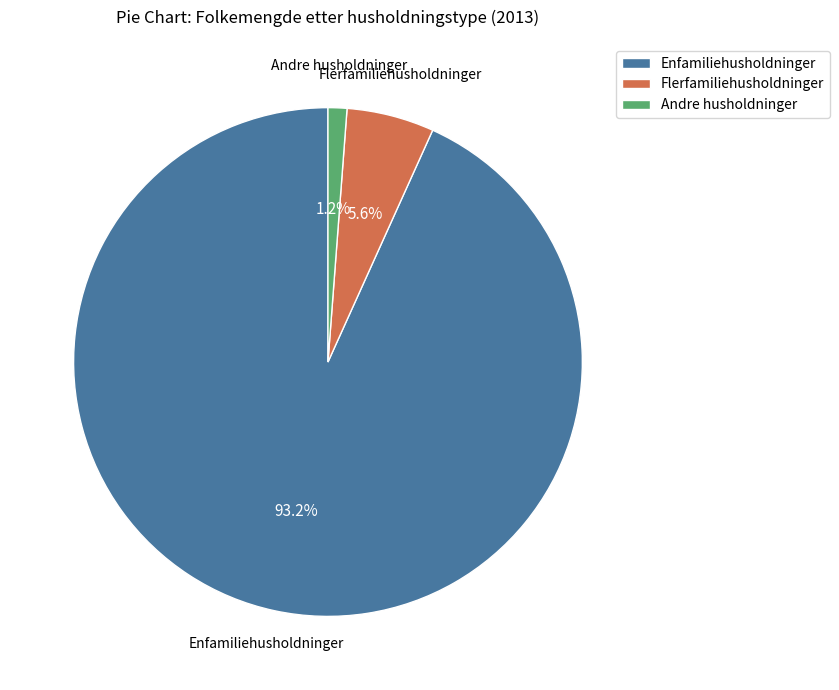

How many slices are in this pie chart?

3